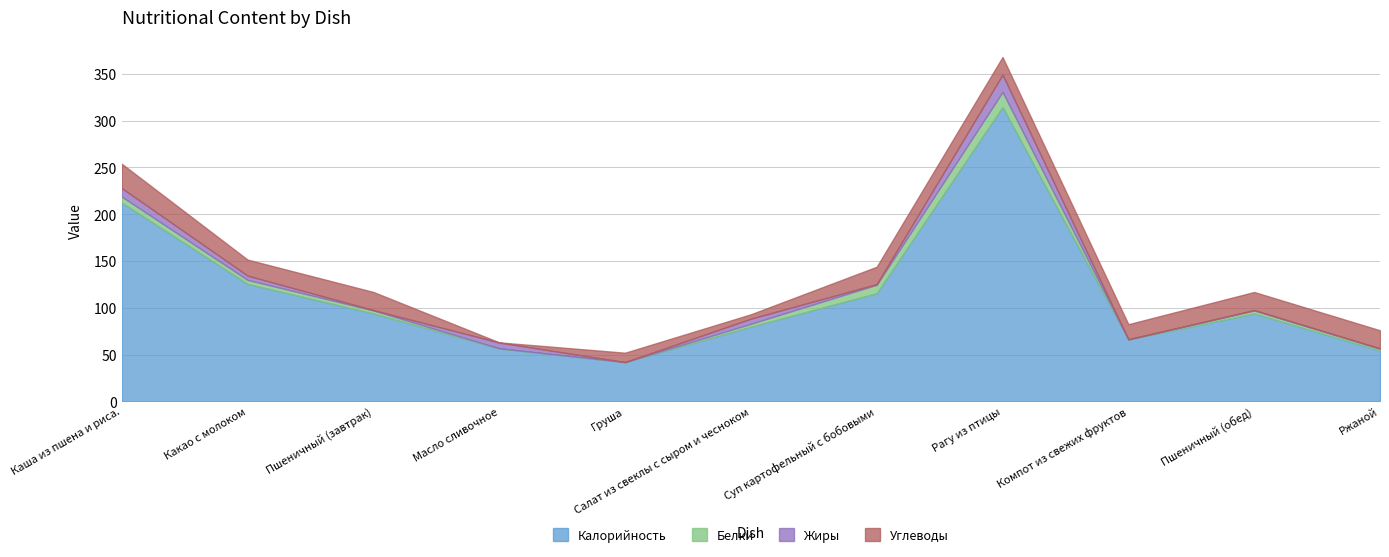

What position from the right is Рагу из птицы?

4